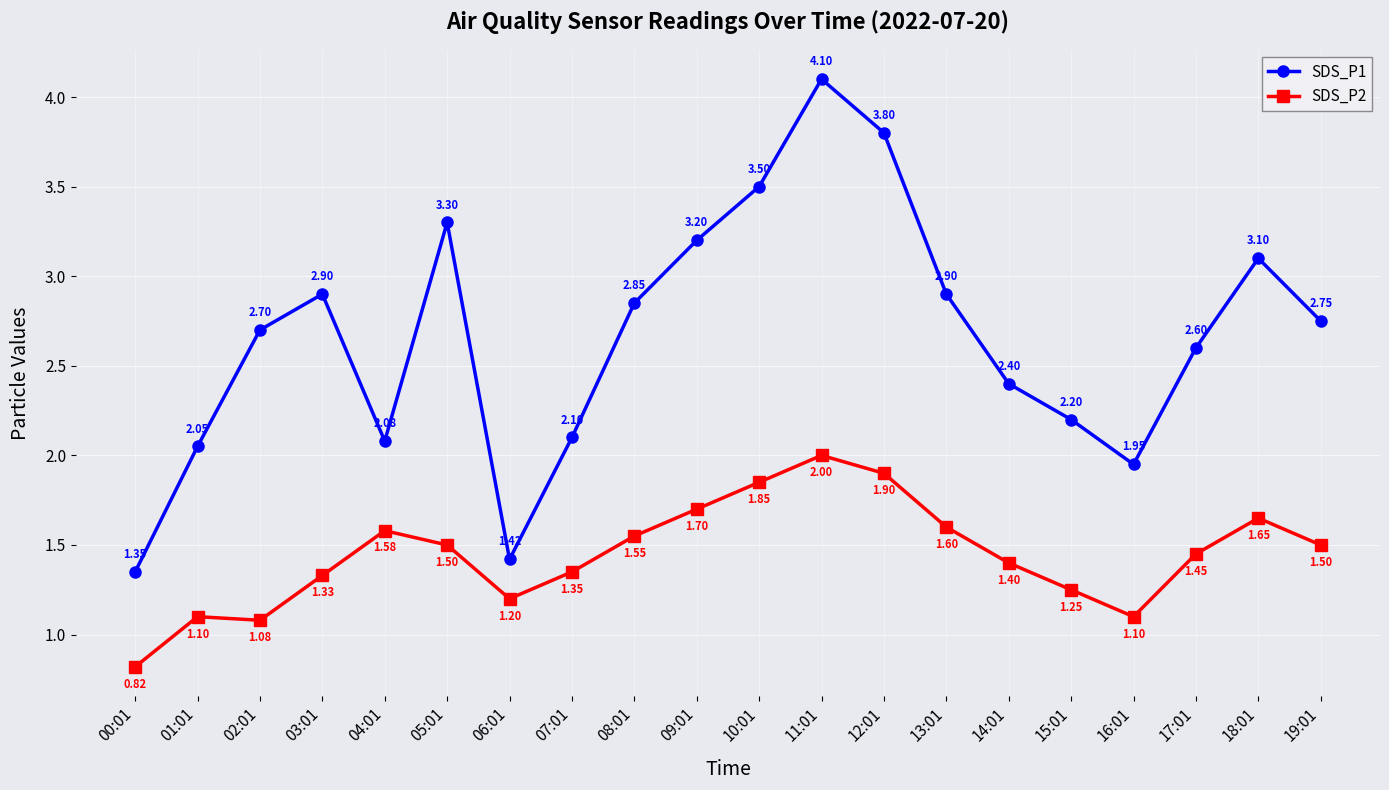

What is the value of the SDS_P2 point at the 15th from the left?

1.4